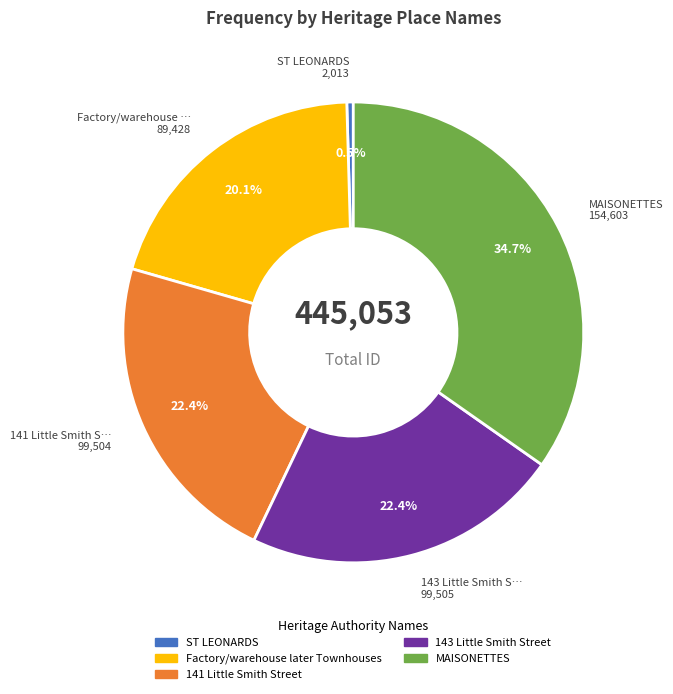

To the nearest percent, what is the difference between the 141 Little Smith Street and ST LEONARDS slice percentages?

22%